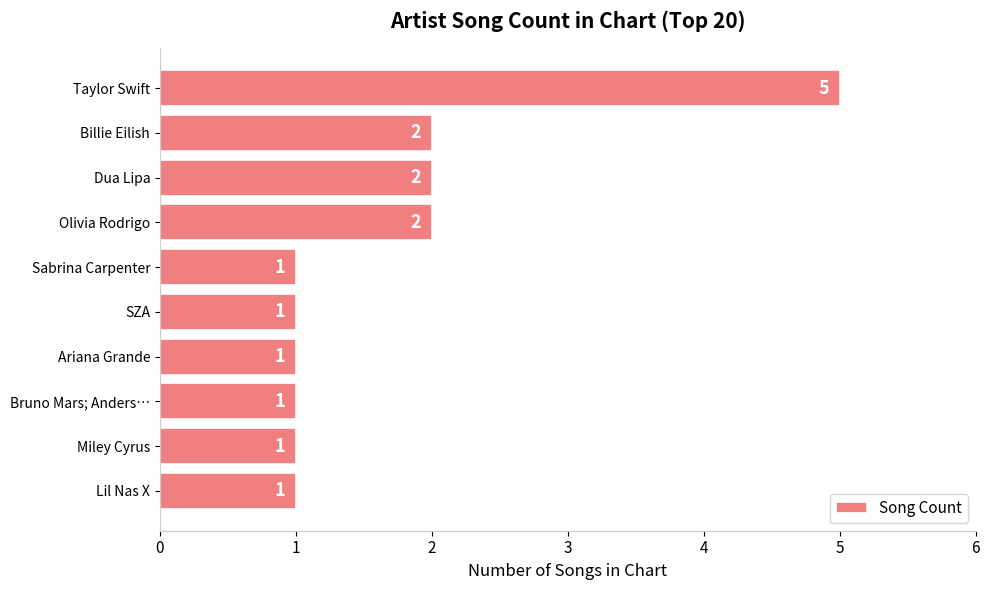

What is the change in value from Taylor Swift to Billie Eilish?

-3